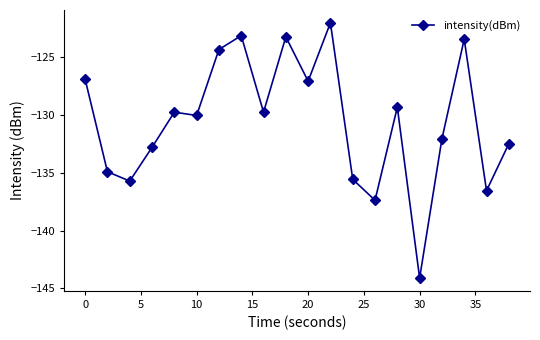

How many lines are shown in the chart?

1